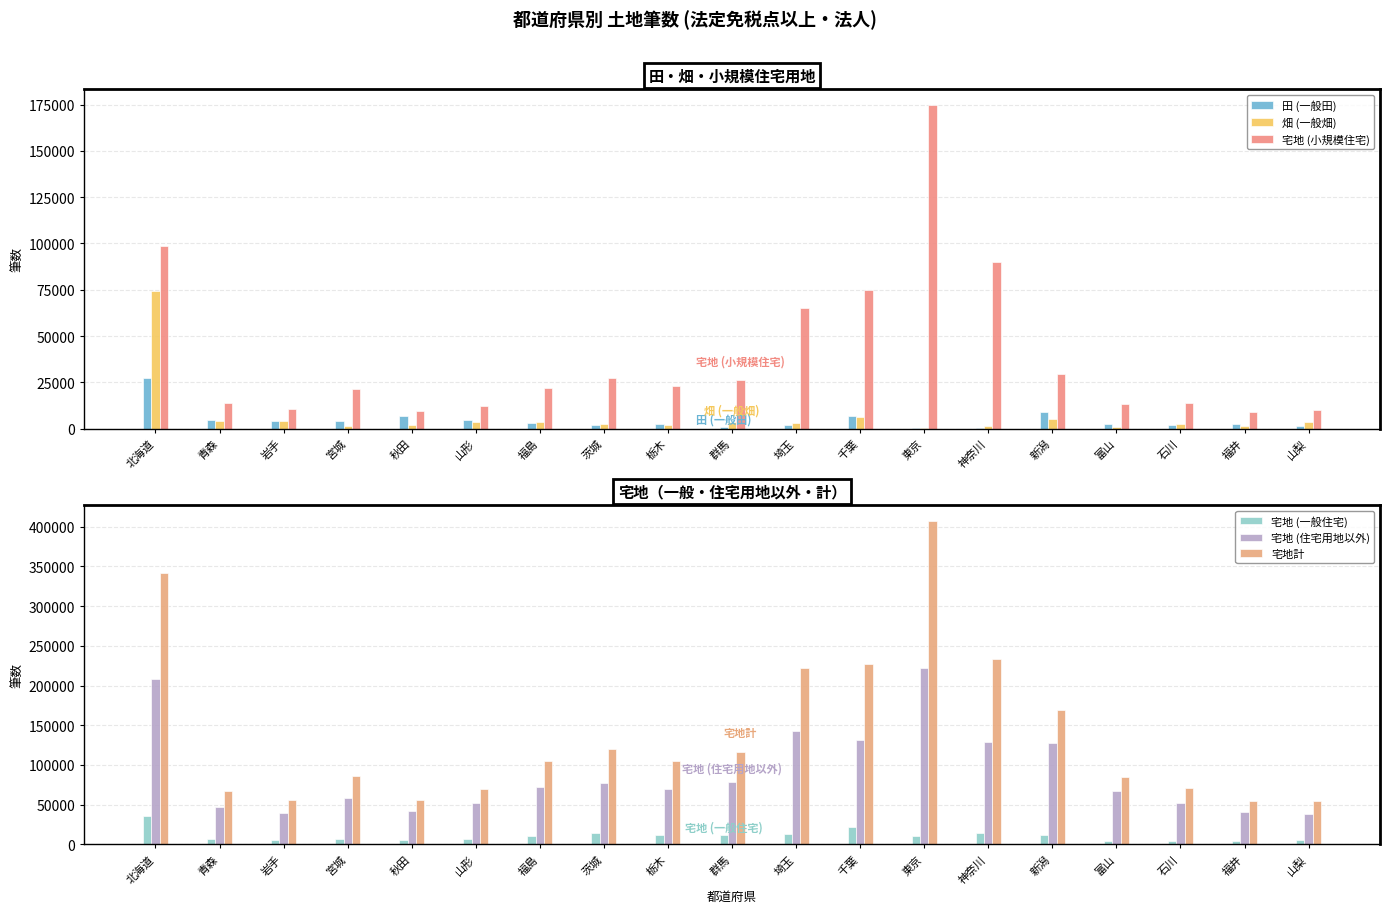

What is the lowest value of the 畑 (一般畑) series?

390